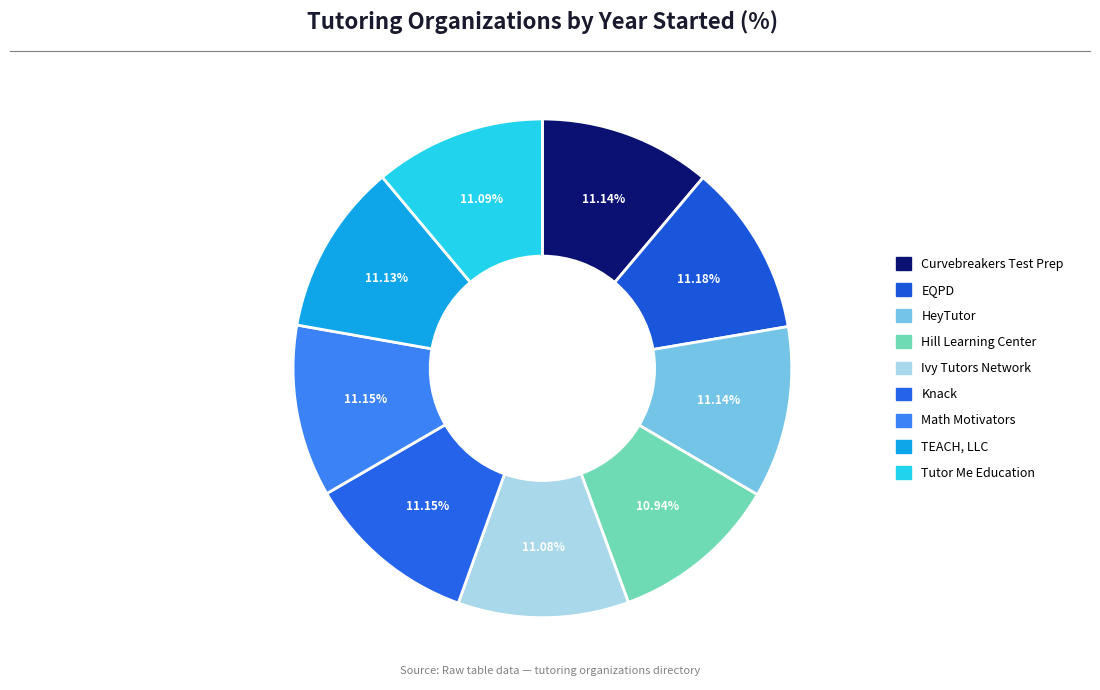

How many slices are in this pie chart?

9